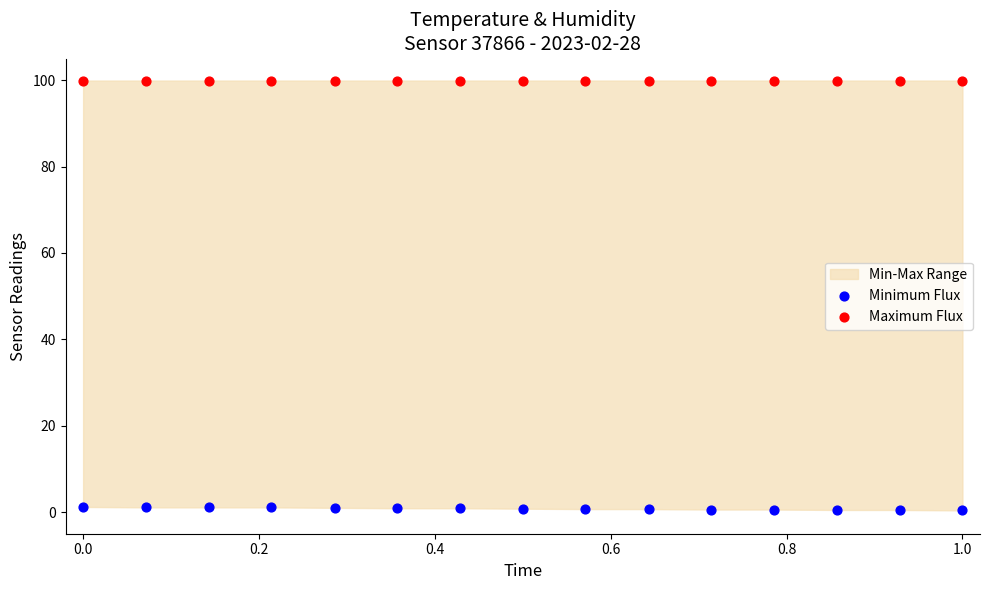

Which series contains the lowest Y value?

Minimum Flux